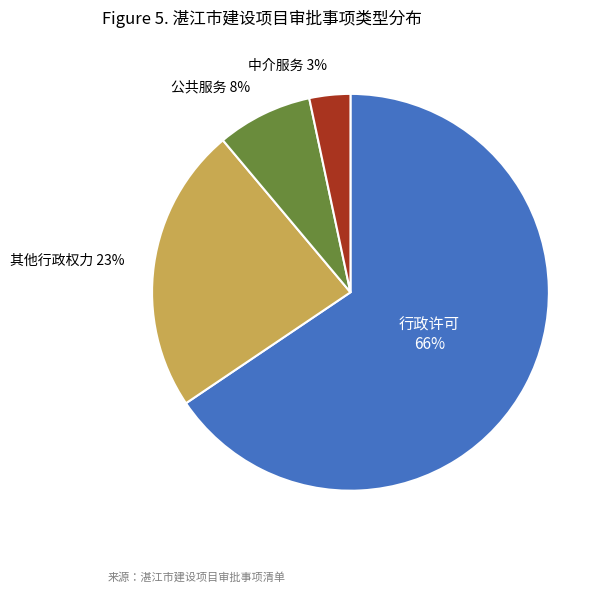

Is there any slice that represents more than half of the pie?

Yes